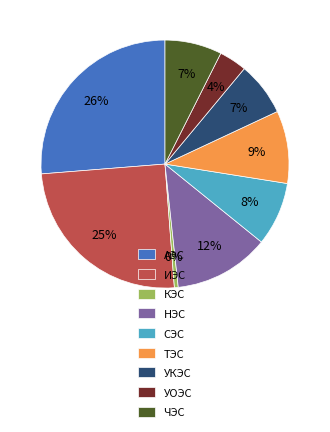

Which slice is the largest?

АЭС